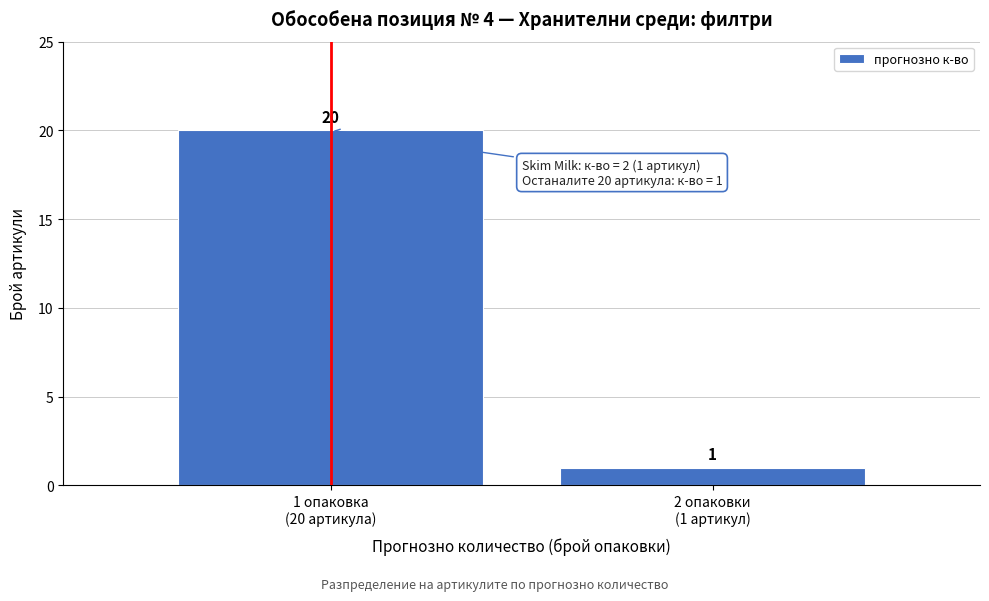

Reading right to left, list all the values displayed in this chart.

1	20